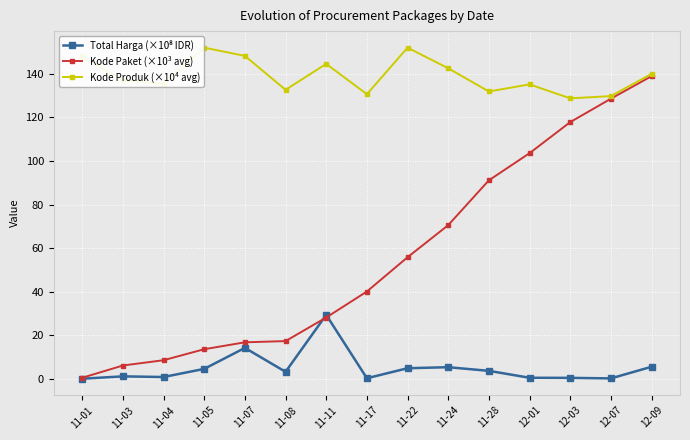

What is the difference between the highest and lowest values at 12-01?

134.5